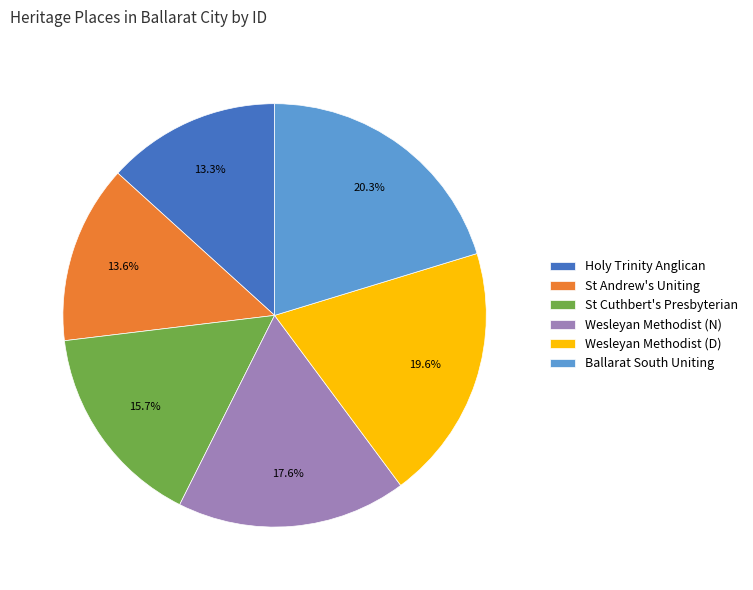

Does Holy Trinity Anglican represent more than half of the total?

No